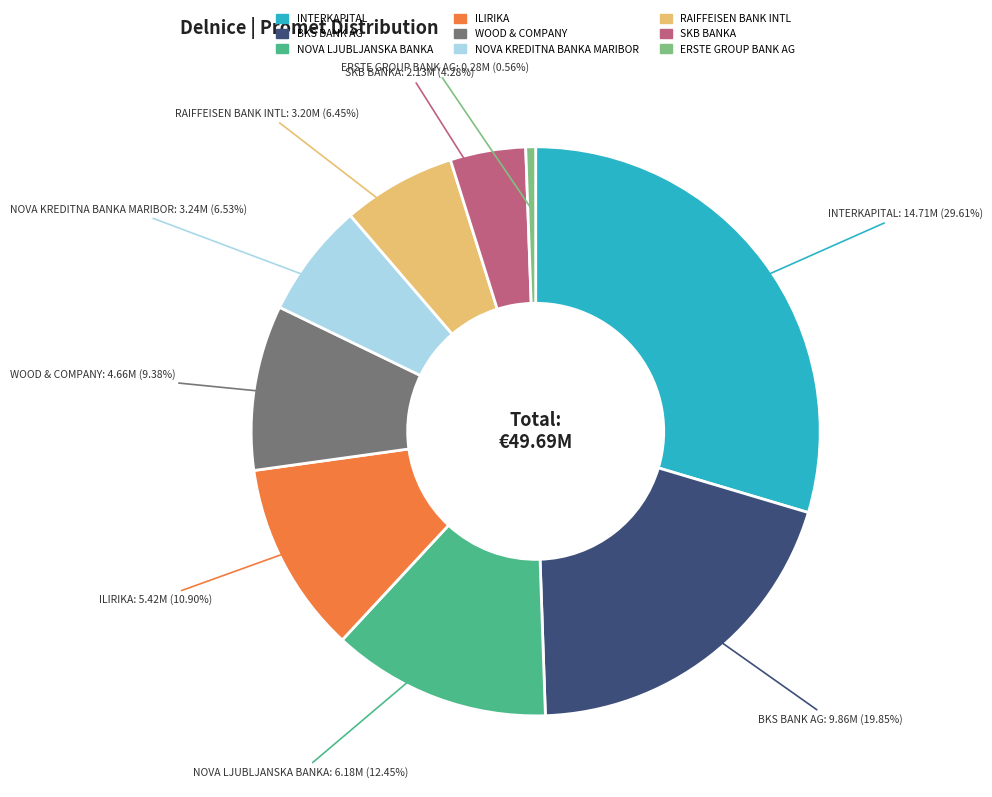

What is the ratio of the value at ILIRIKA to the value at RAIFFEISEN BANK INTL?

1.7